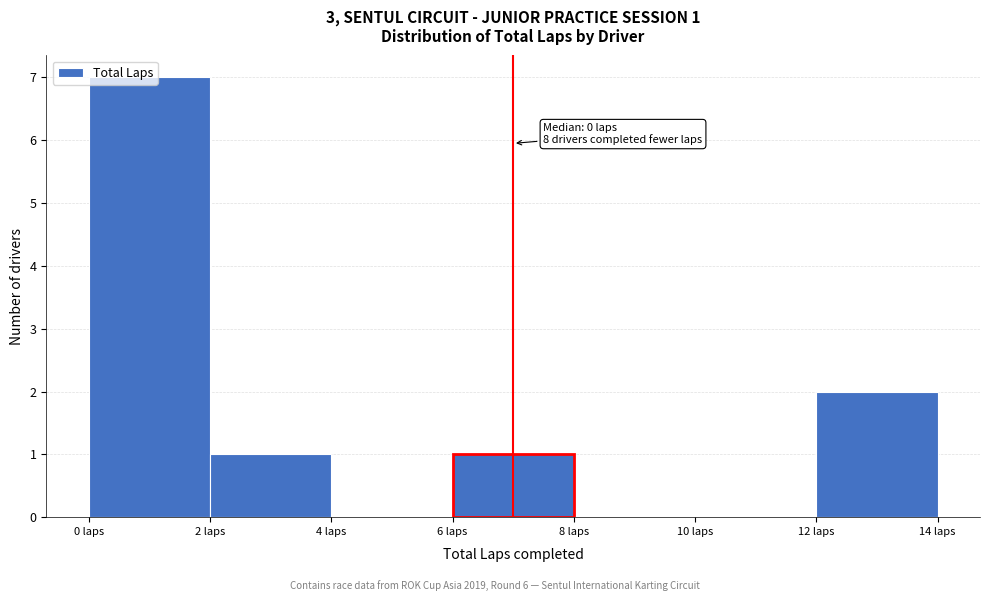

Which range on the x-axis has the tallest bar?

0 to 2